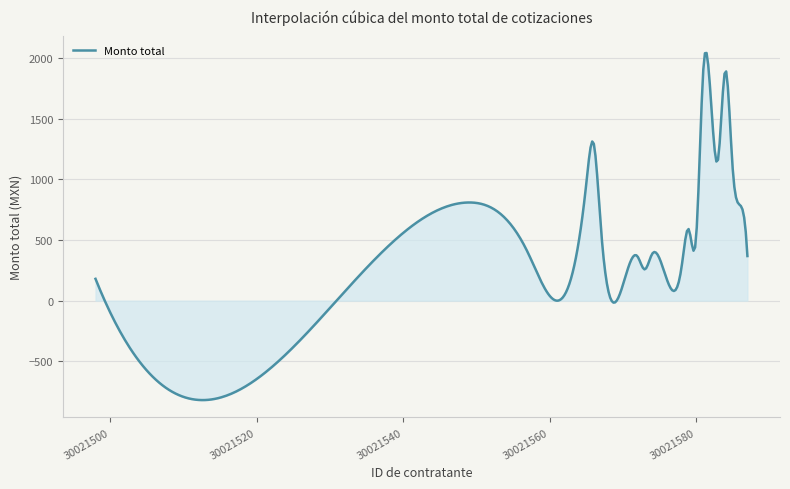

What is the greatest value displayed?

2043.6